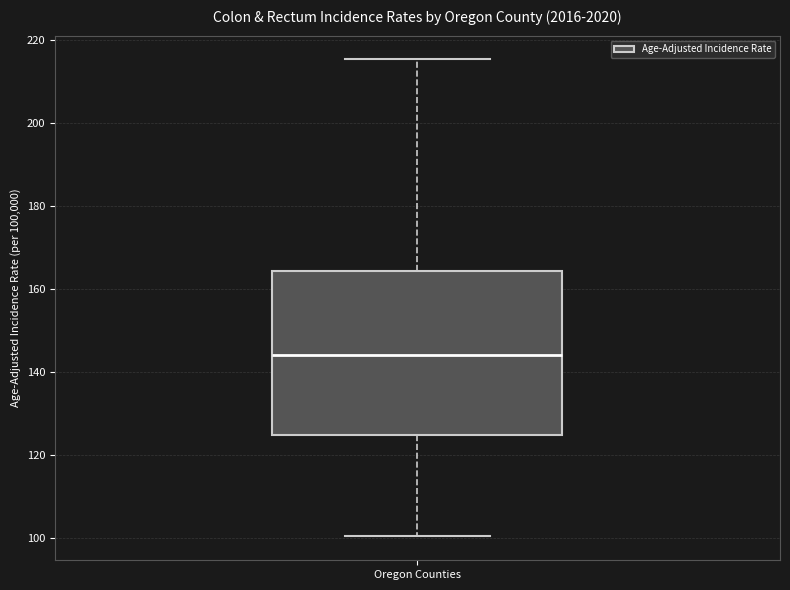

Transcribe this box plot: give where the median line is, the range the box spans, and where the two whiskers end, as read against the y-axis. The values are not printed on the chart, so give them approximately, as read against the axis.

median 144, box 124 to 164, whiskers 100 to 216